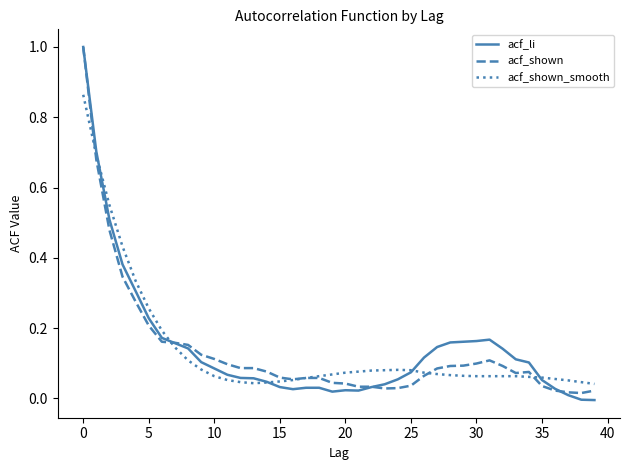

What is the difference between the maximum and second lowest values in the acf_li series?

1.0